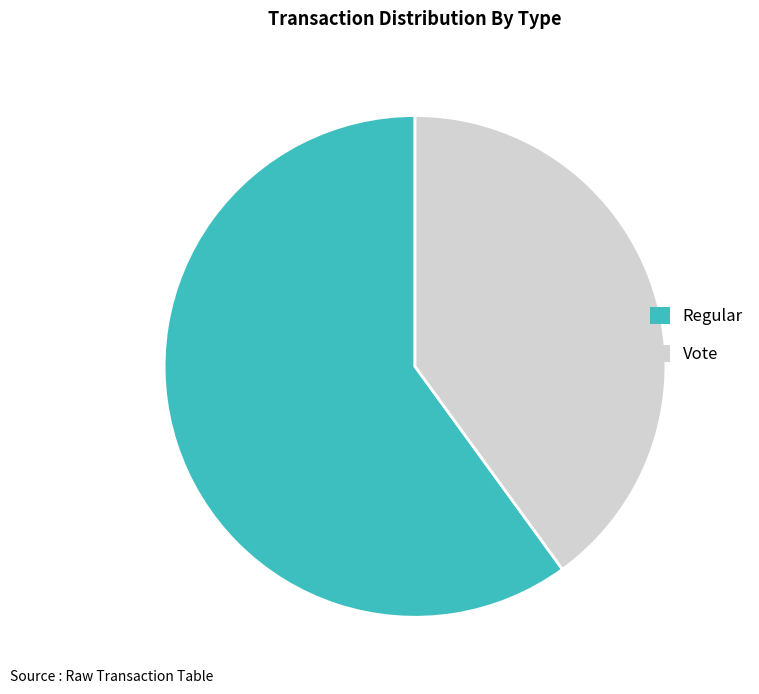

Rank the categories by value from highest to lowest.

Regular, Vote